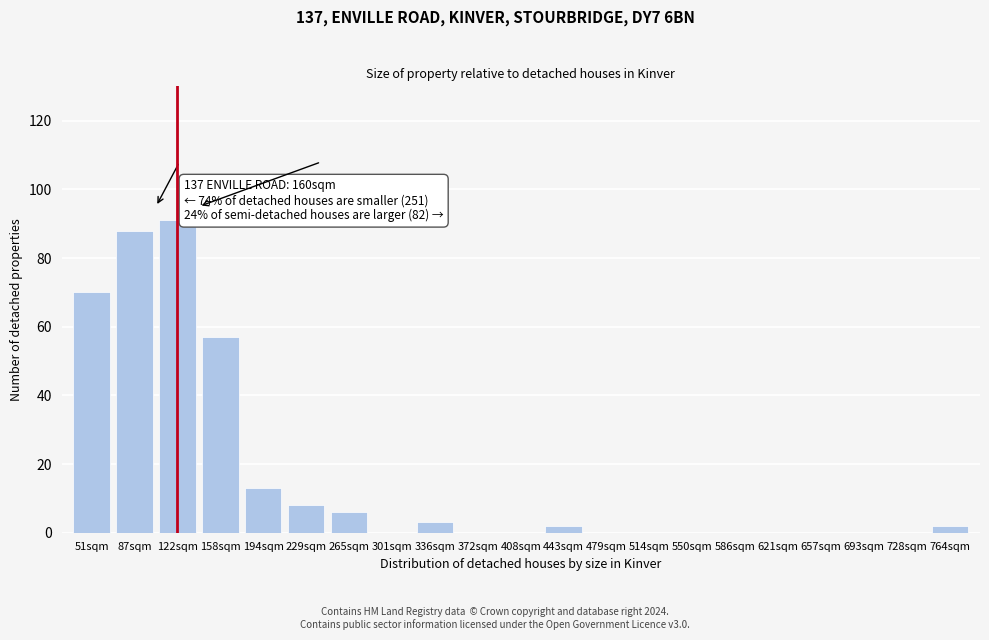

Reading left to right, extract all data points from this chart.

51sqm=70	87sqm=88	122sqm=91	158sqm=57	194sqm=13	229sqm=8	265sqm=6	301sqm=0	336sqm=3	372sqm=0	408sqm=0	443sqm=2	479sqm=0	514sqm=0	550sqm=0	586sqm=0	621sqm=0	657sqm=0	693sqm=0	728sqm=0	764sqm=2